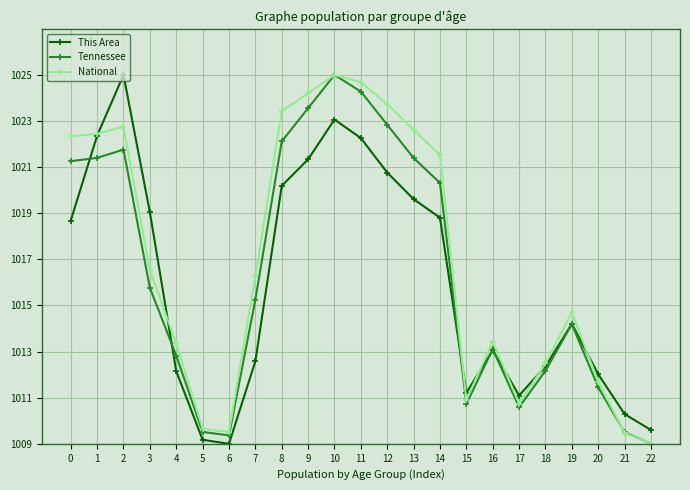

What are all the series names shown in the legend?

This Area, Tennessee, National